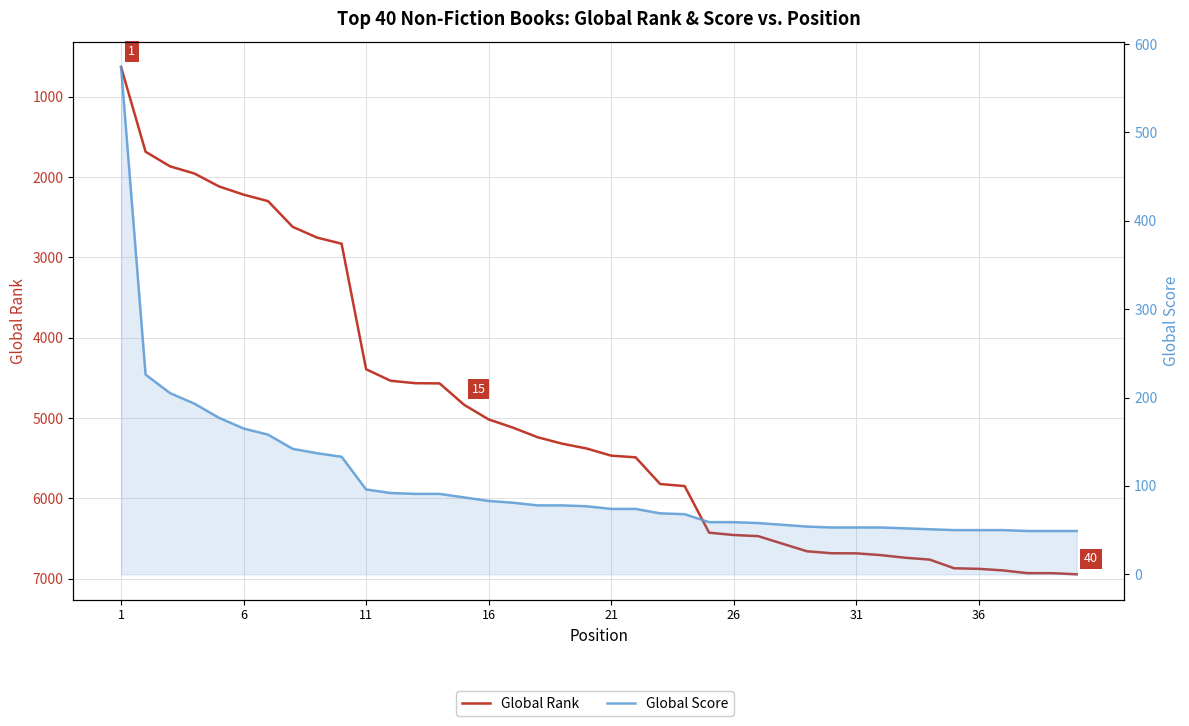

True or false: Global Rank and Global Score cross at least once.

False